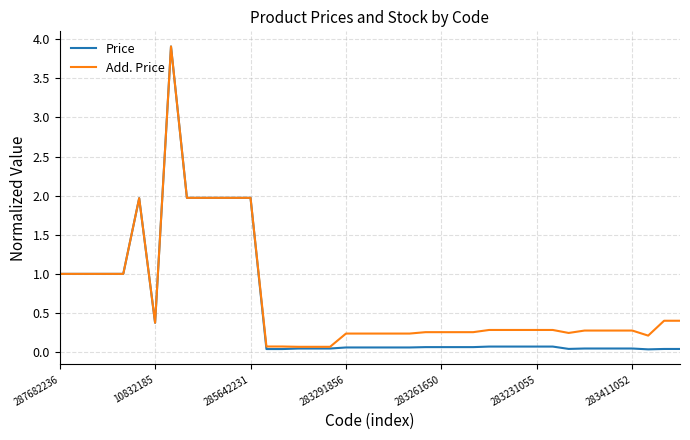

Which series has the largest range (max minus min)?

Price